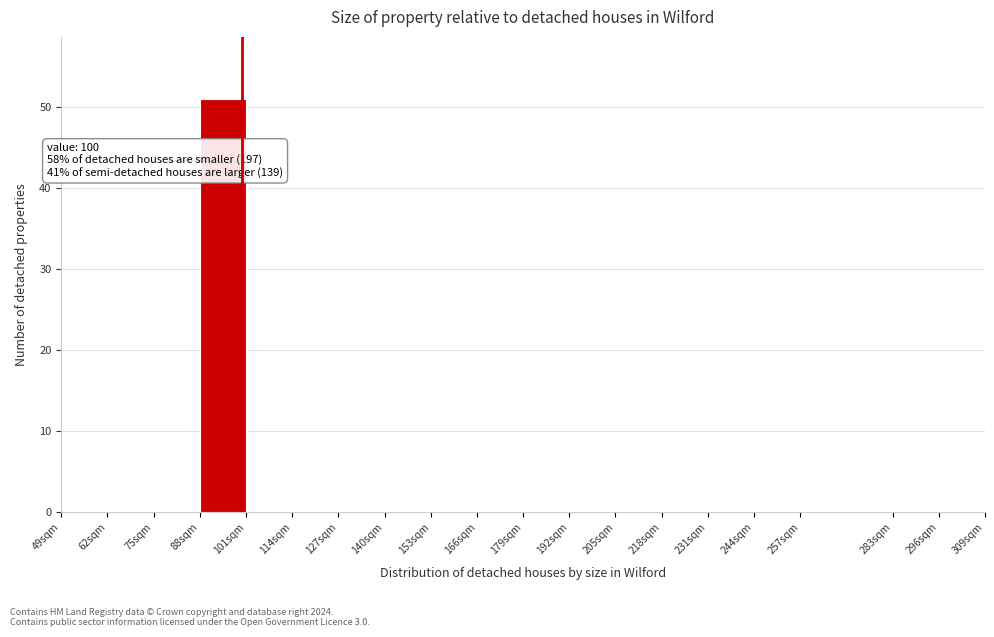

Which range on the x-axis has the tallest bar?

88 to 101